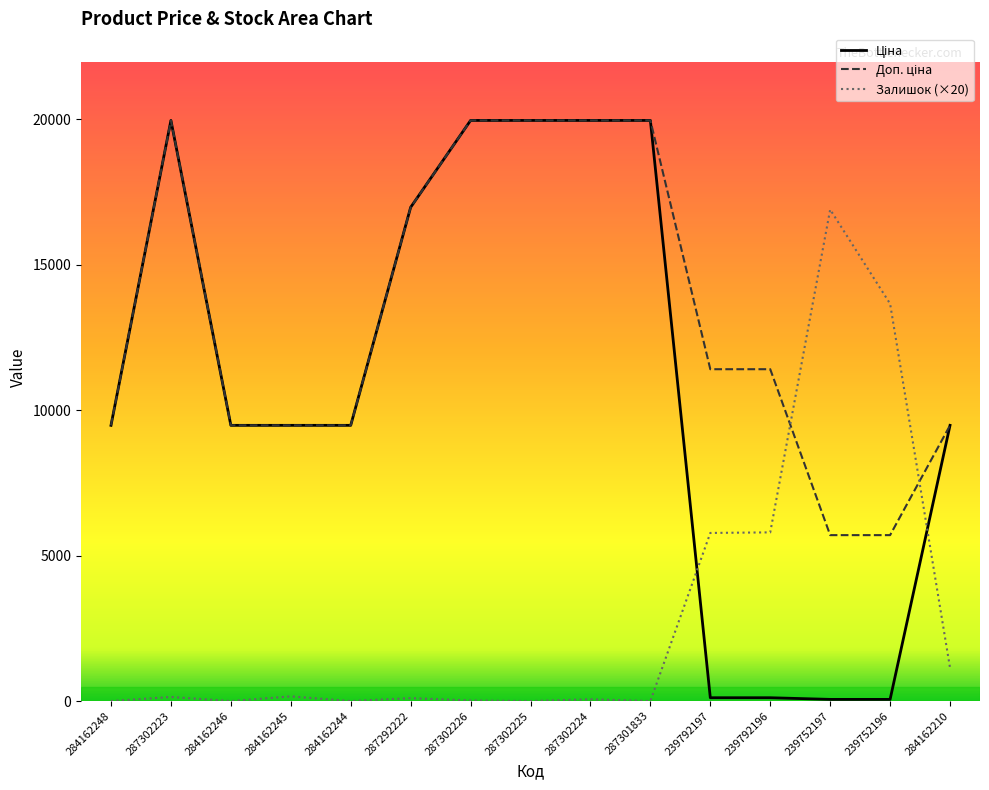

At which category is the sum across all series the highest?

287302223